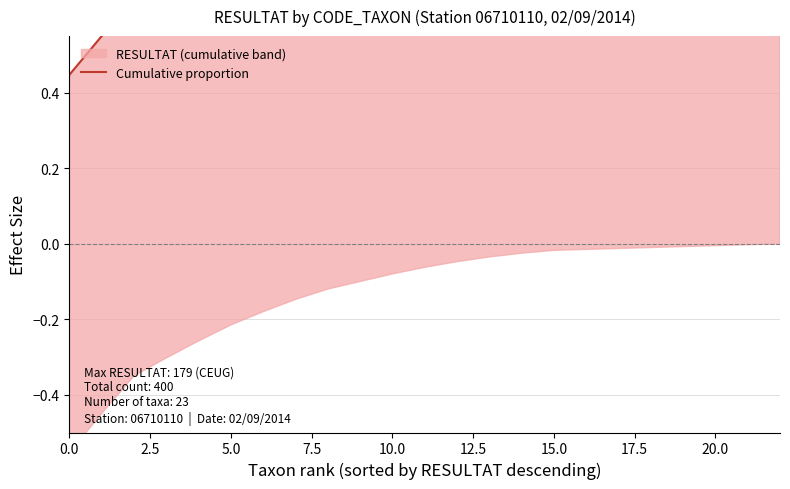

How many data points does each series have?

23